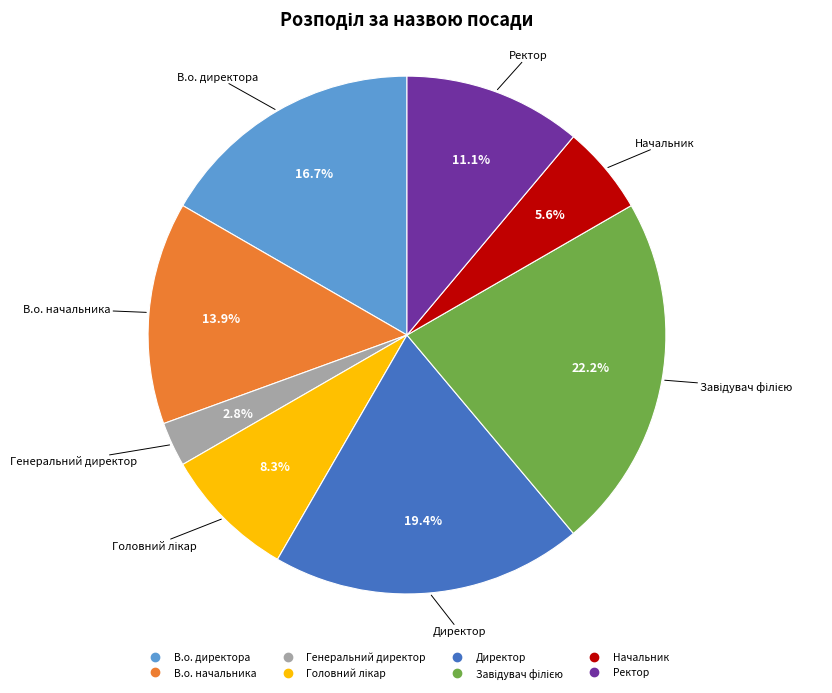

To the nearest percent, what is the difference between the largest and smallest slice percentages?

19%